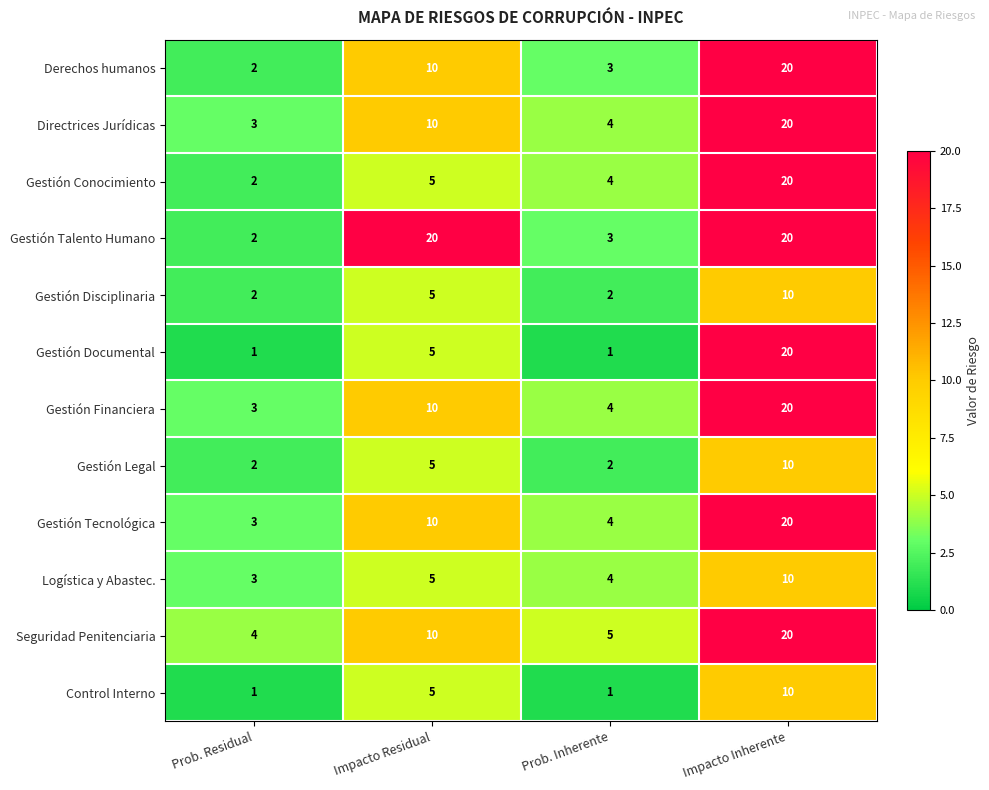

At which label does Directrices Jurídicas reach its minimum?

Prob. Residual